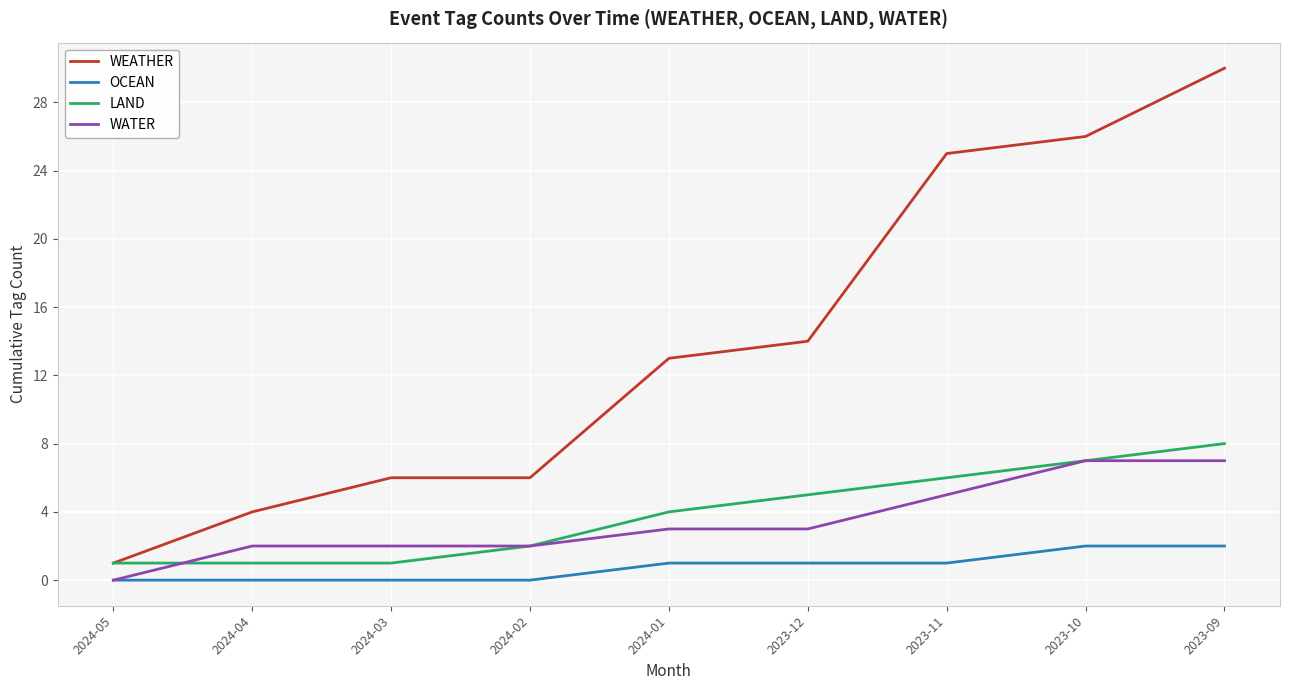

At which label does WATER reach its minimum?

2024-05